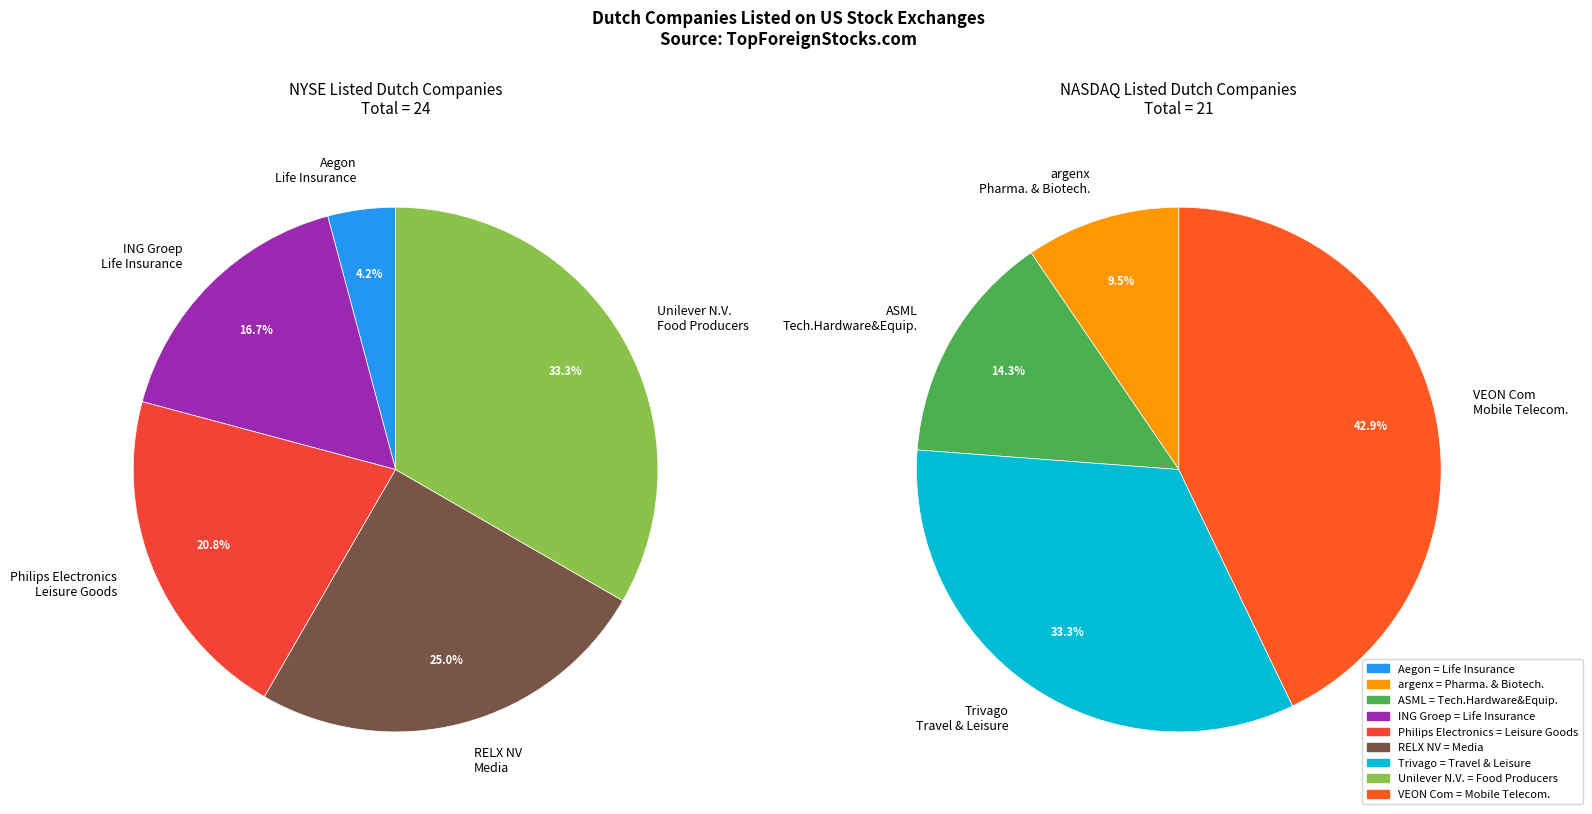

True or false: ASML accounts for 7% of the total.

True